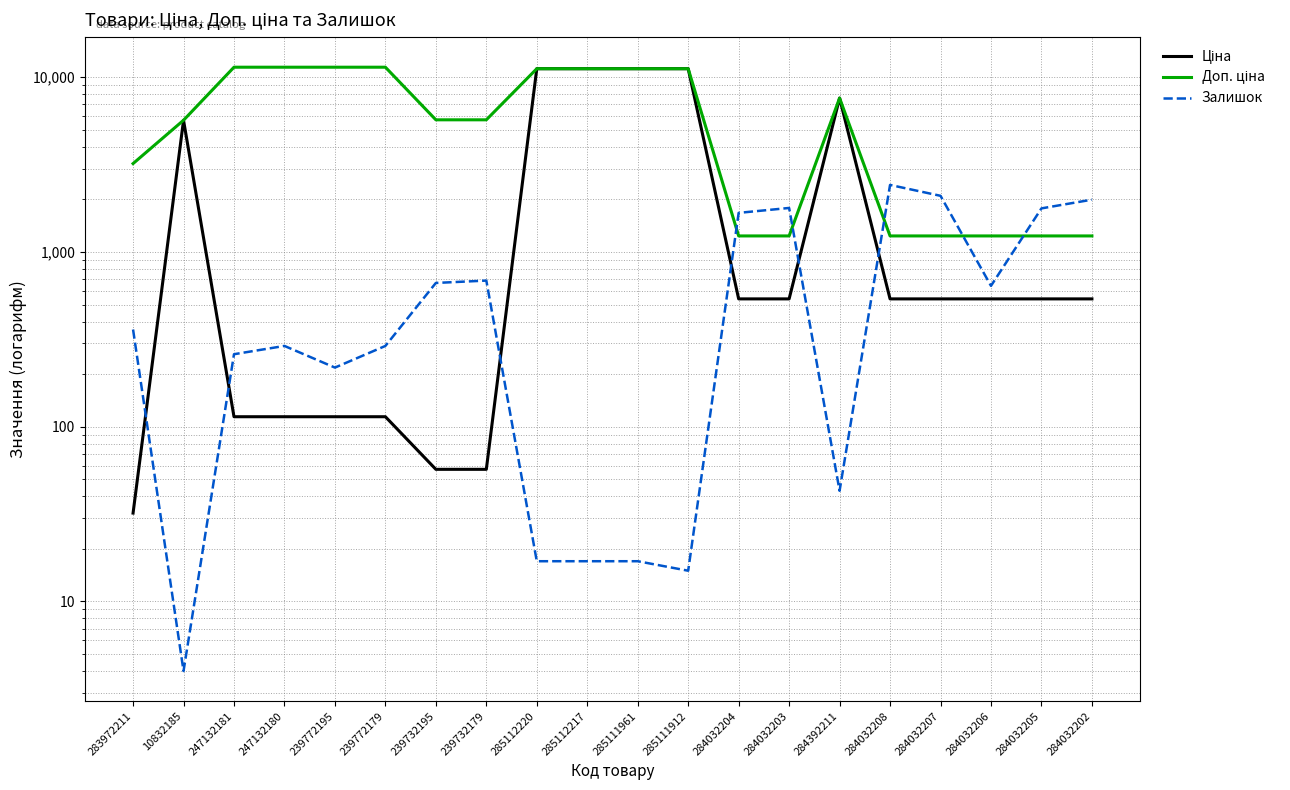

Reading left to right, transcribe all the data shown in this chart.

Ціна: 32.0	5673.8	114.1	114.1	114.1	114.1	57.0	57.0	11188.2	11188.2	11188.2	11188.2	539.0	539.0	7596.5	539.0	539.0	539.0	539.0	539.0
Доп. ціна: 3205.0	5673.8	11410.0	11410.0	11410.0	11410.0	5705.0	5705.0	11188.2	11188.2	11188.2	11188.2	1235.4	1235.4	7596.5	1235.4	1235.4	1235.4	1235.4	1235.4
Залишок: 360.0	4.0	260.0	290.0	218.0	290.0	665.0	686.0	17.0	17.0	17.0	15.0	1674.0	1786.0	43.0	2419.0	2096.0	640.0	1776.0	1992.0